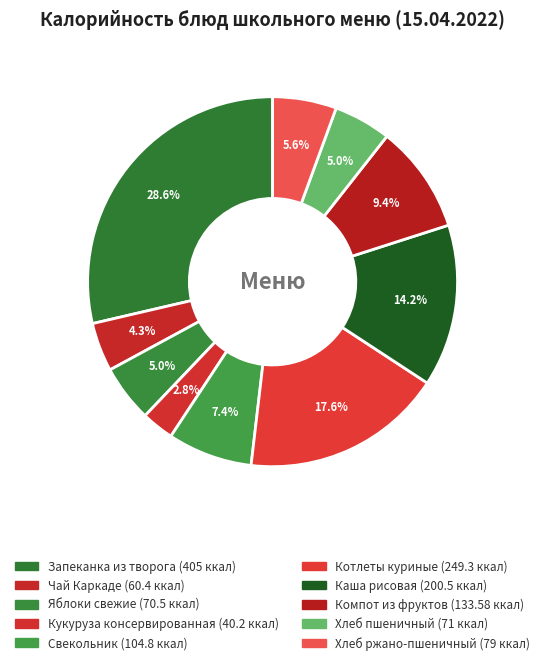

Does Каша рисовая account for over 50% of the chart?

No